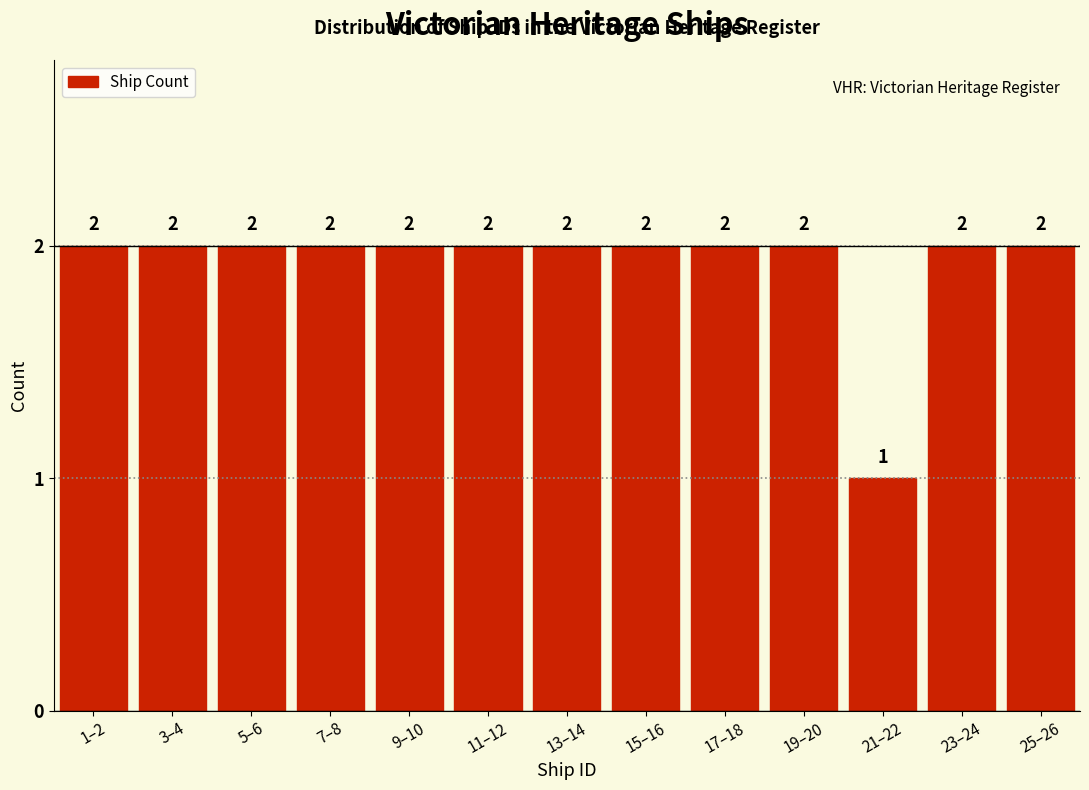

Reading right to left, what are all the values shown in this chart?

25–26=2	23–24=2	21–22=1	19–20=2	17–18=2	15–16=2	13–14=2	11–12=2	9–10=2	7–8=2	5–6=2	3–4=2	1–2=2